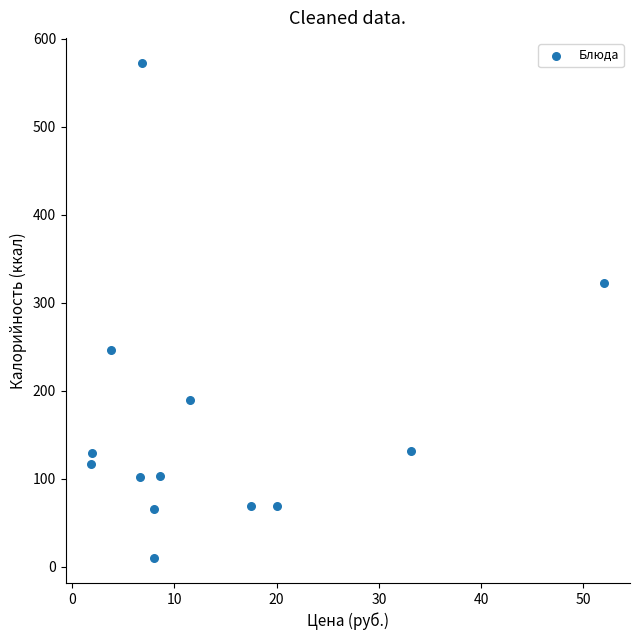

What Y value in the scatter plot is closest to 291?

322.0